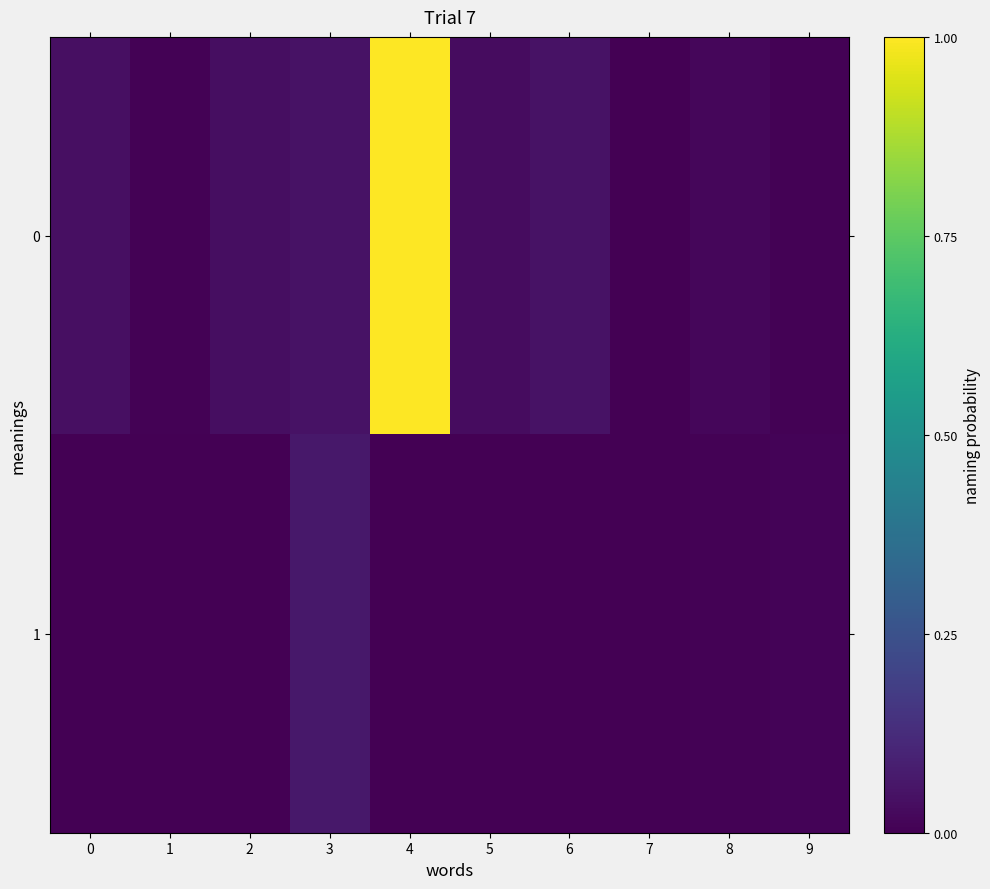

Between 6 and 7, which is larger?

6